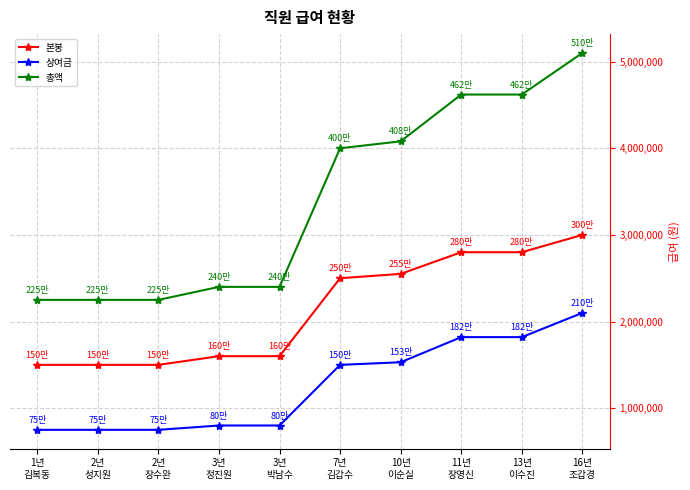

List the series in order of their overall mean, lowest first.

상여금, 본봉, 총액